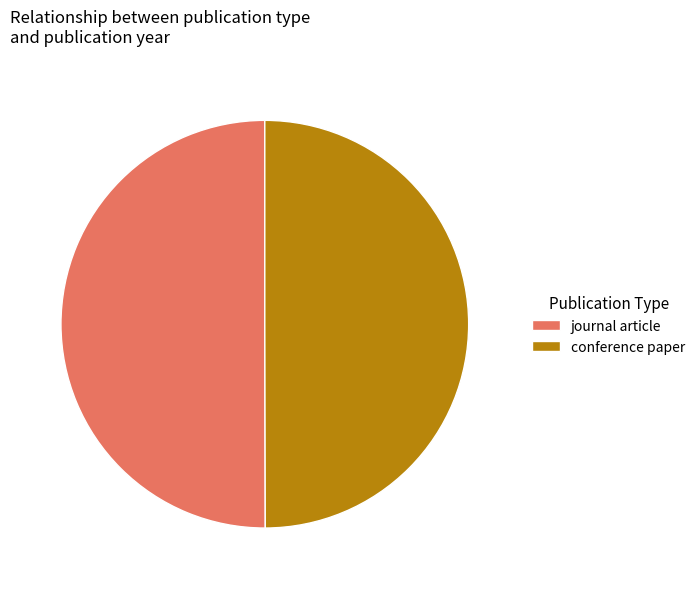

Count the number of slices in the pie.

2